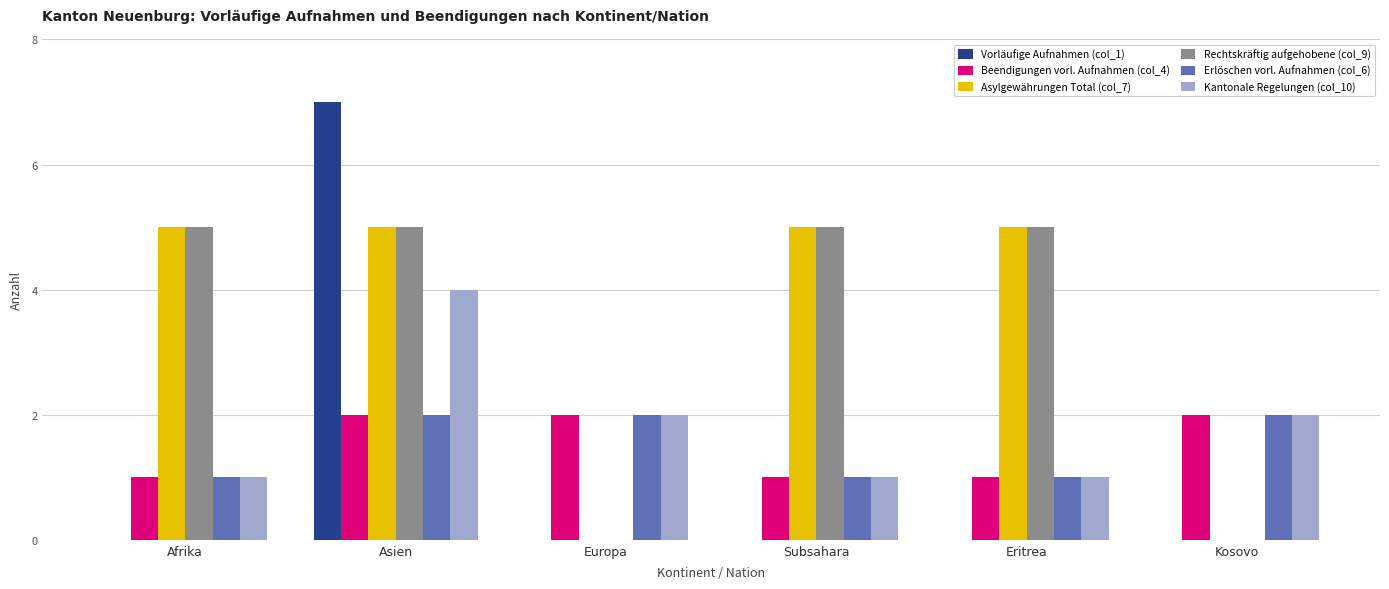

The Erlöschen vorl. Aufnahmen (col_6) series shows 2 at Eritrea. True or false?

False